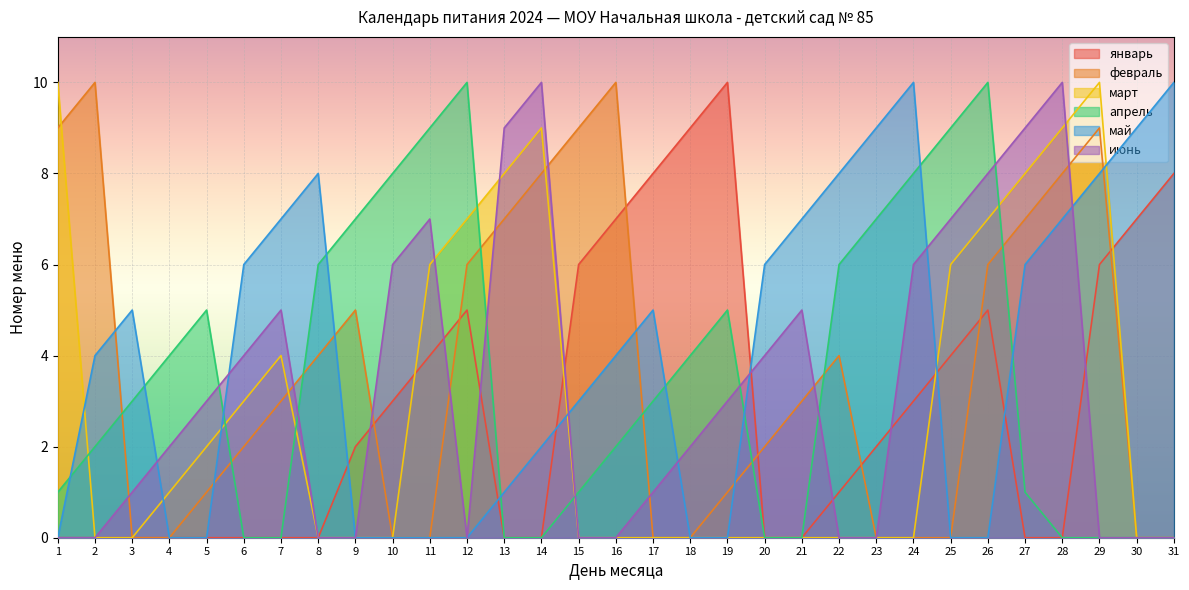

How many interior local peaks does the февраль series have?

5